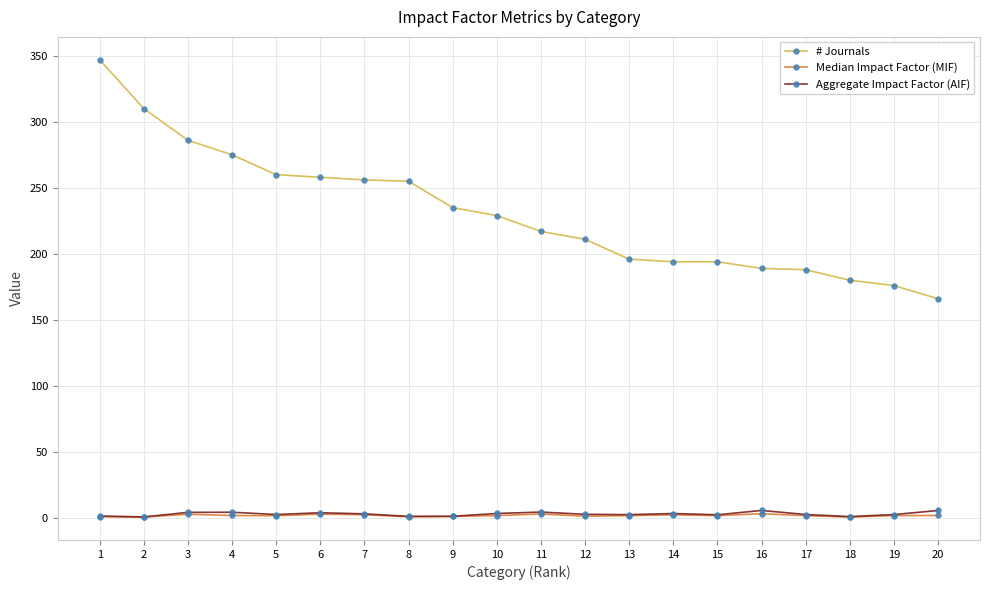

Is the value of Aggregate Impact Factor (AIF) at 19 greater than the value of # Journals at 16?

No